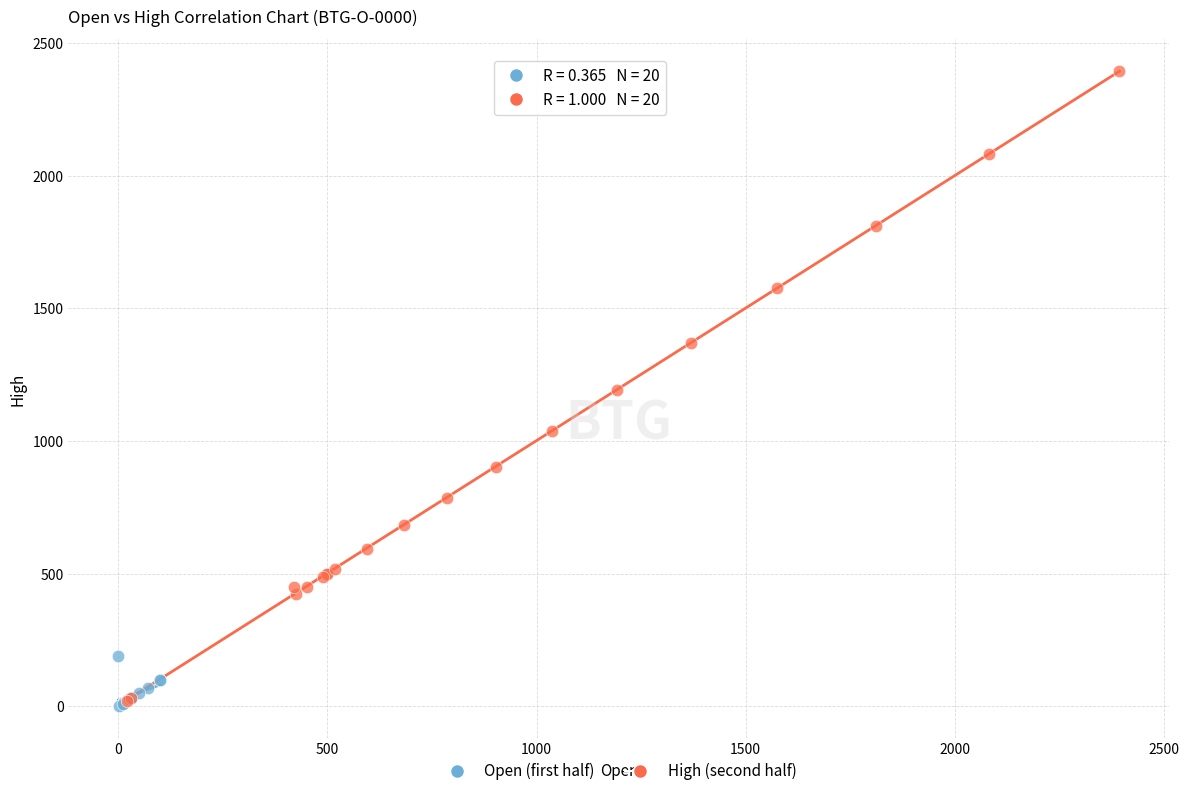

What are all the series names shown in the legend?

Open (first half), High (second half)